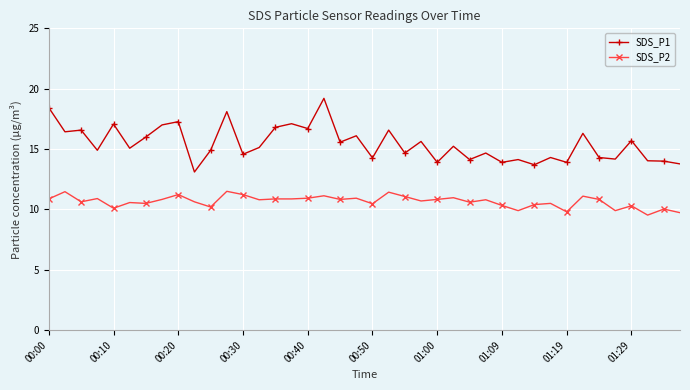

What is the minimum value shown in the chart?

9.5